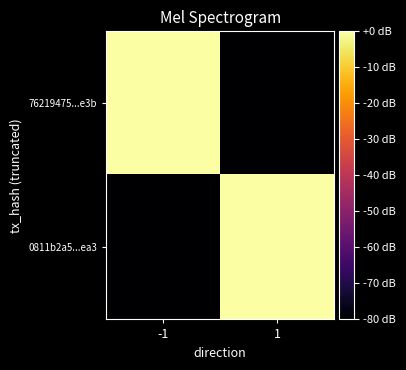

At which category is the sum across all series the highest?

1